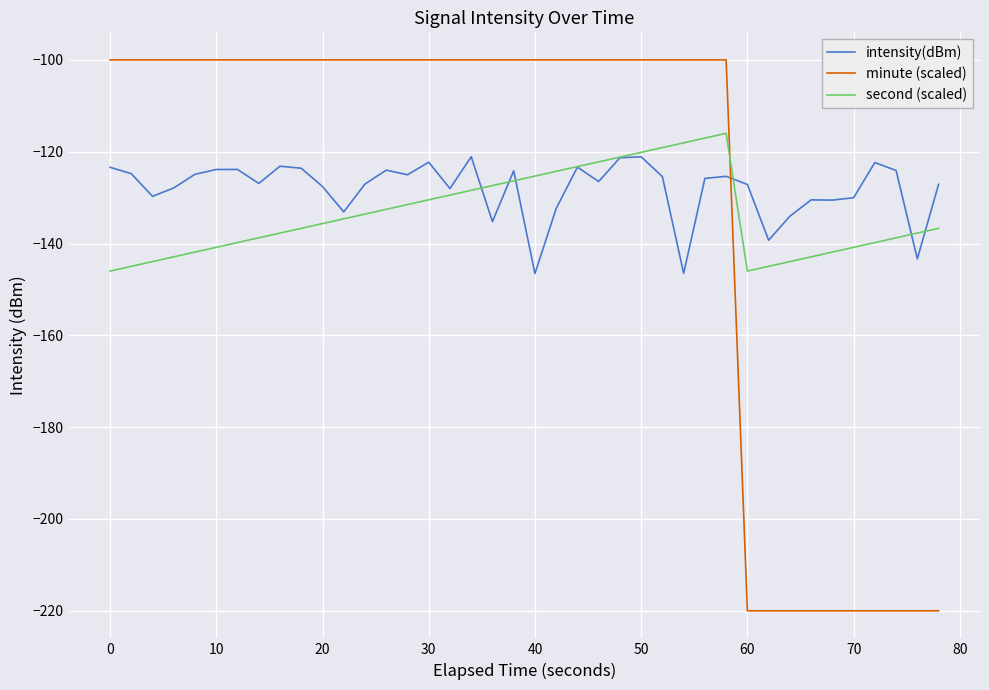

What is the maximum value shown in the chart?

-100.0